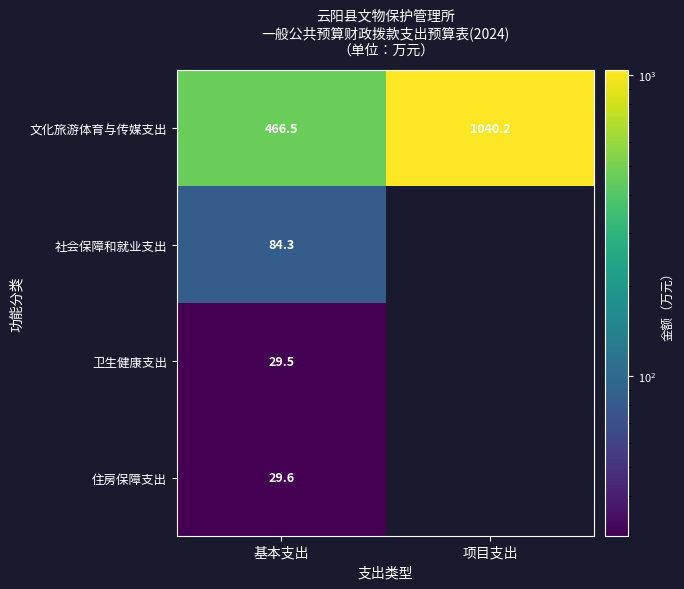

Where is 文化旅游体育与传媒支出 nearest to the value 753?

基本支出